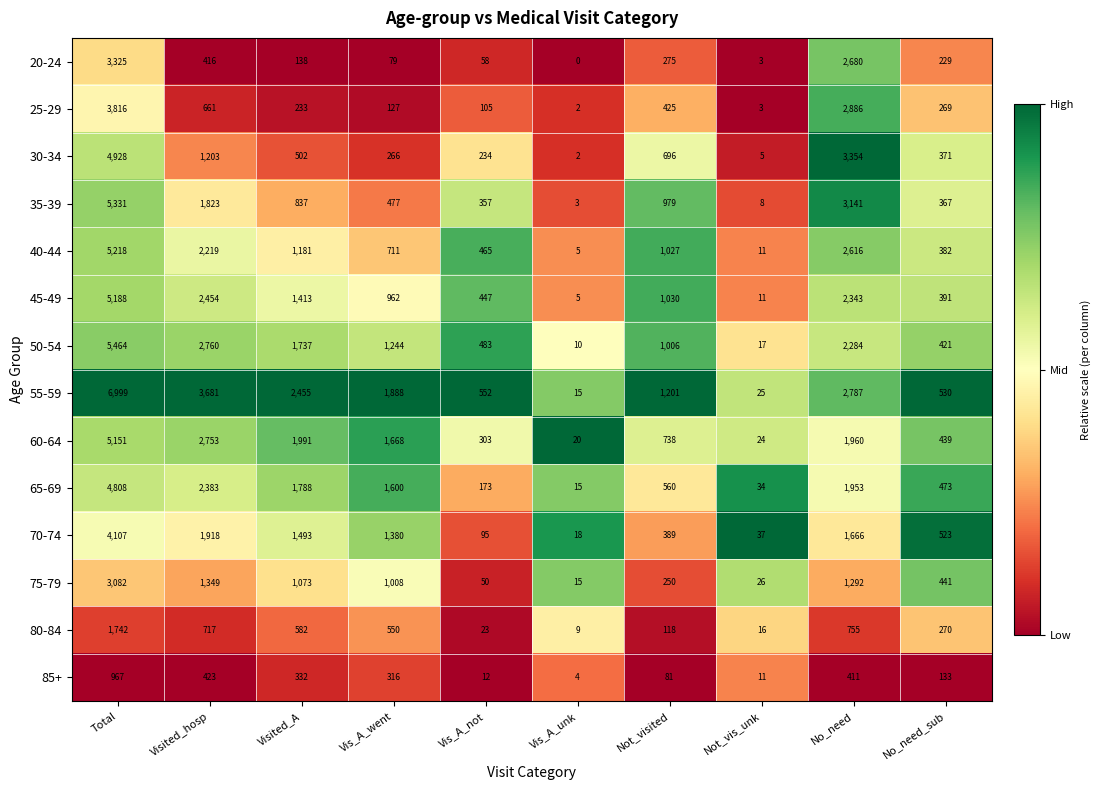

What is the difference between the maximum and minimum values in the 35-39 series?

5328